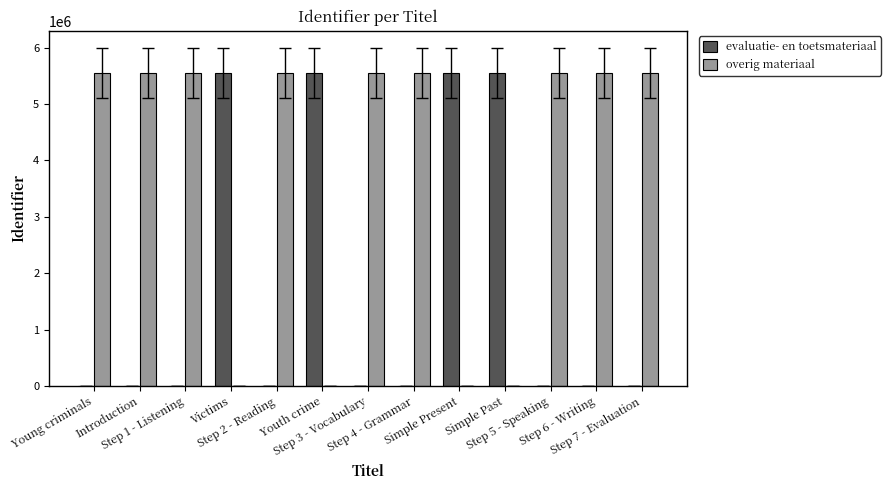

What is the highest value of the evaluatie- en toetsmateriaal series?

5555998